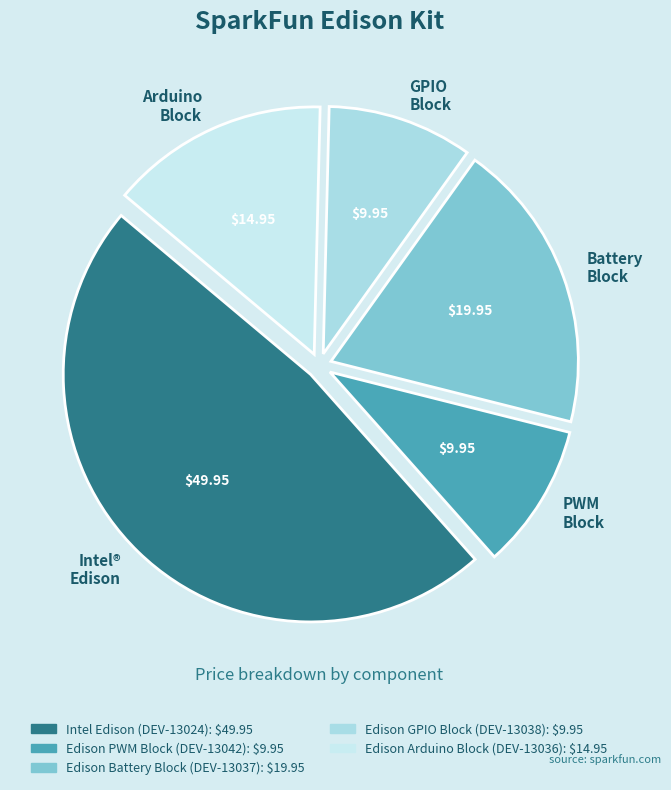

Between PWM Block and Intel® Edison, which is larger?

Intel® Edison